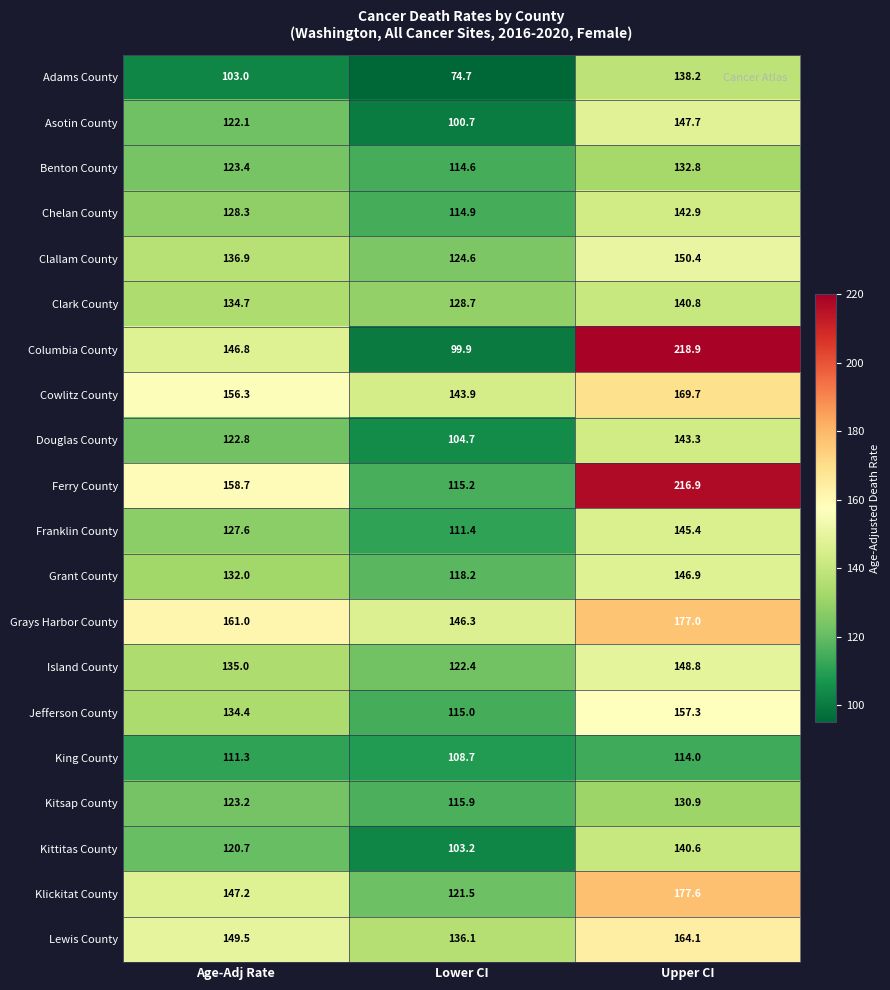

Count the number of data series in this chart.

20